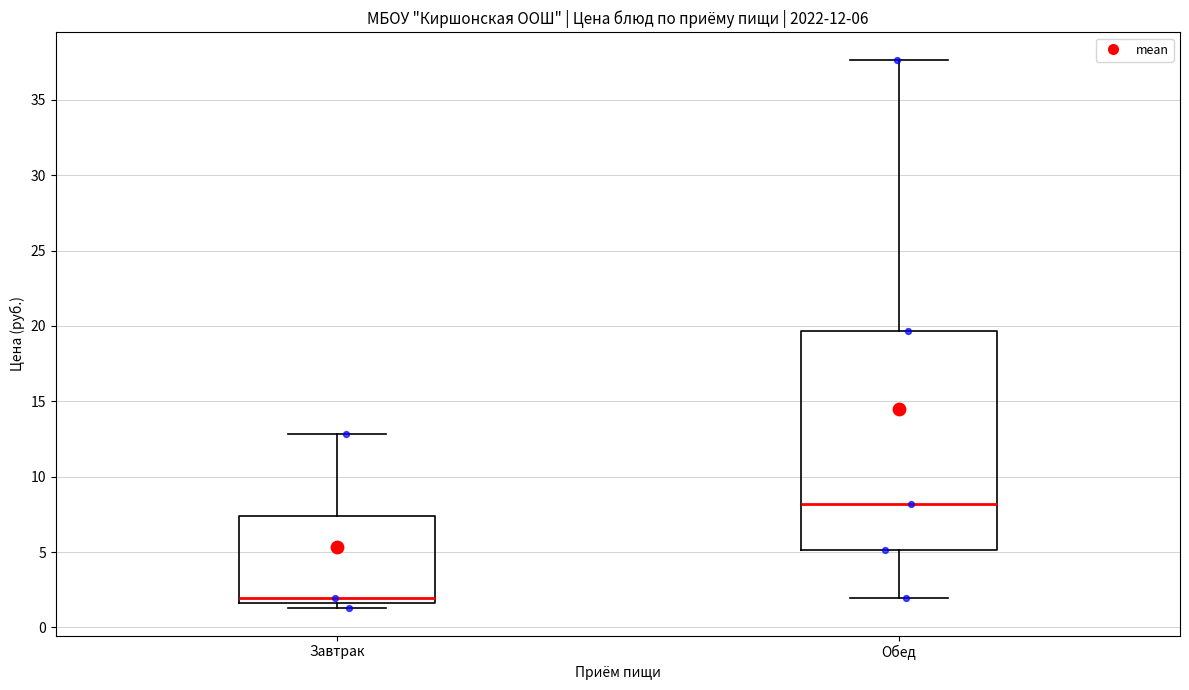

Which box has the lowest median line?

Завтрак